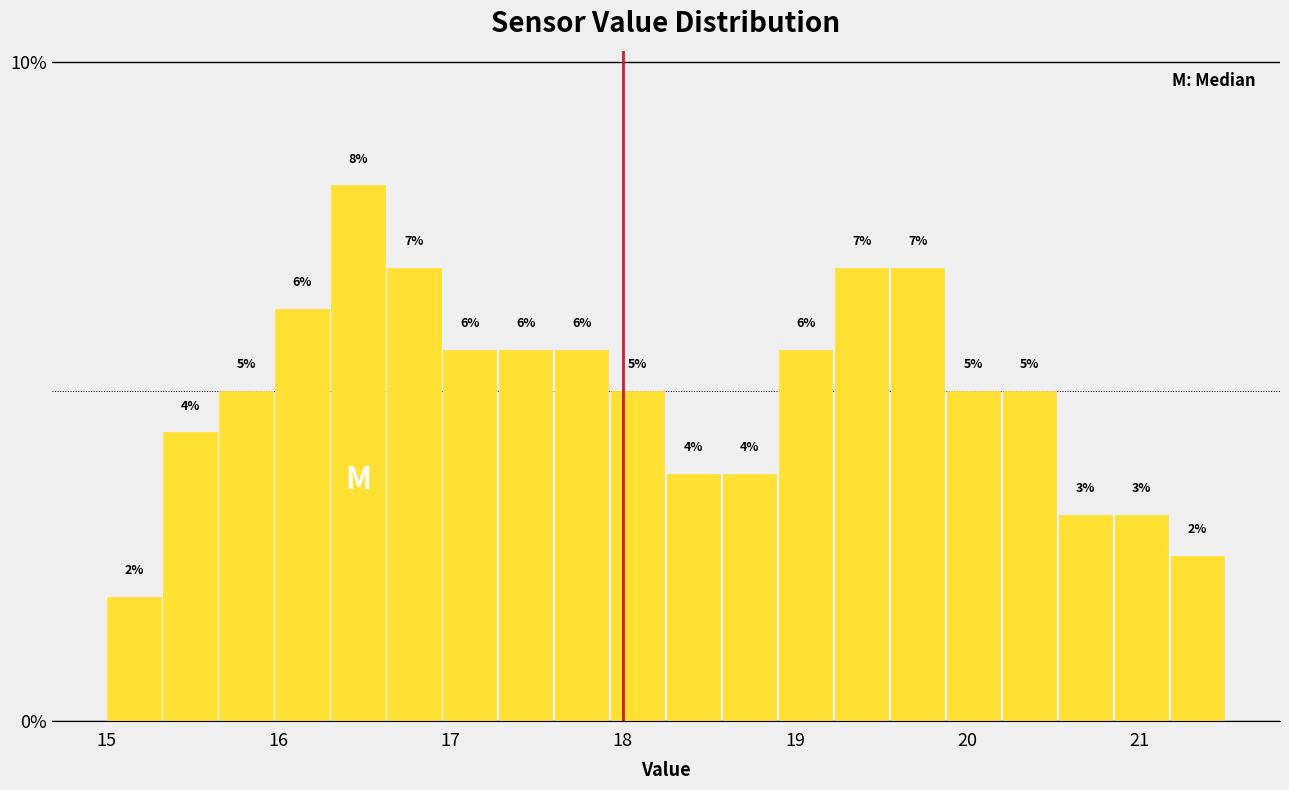

Read against the x-axis, roughly where is the centre of the tallest bar?

16.5